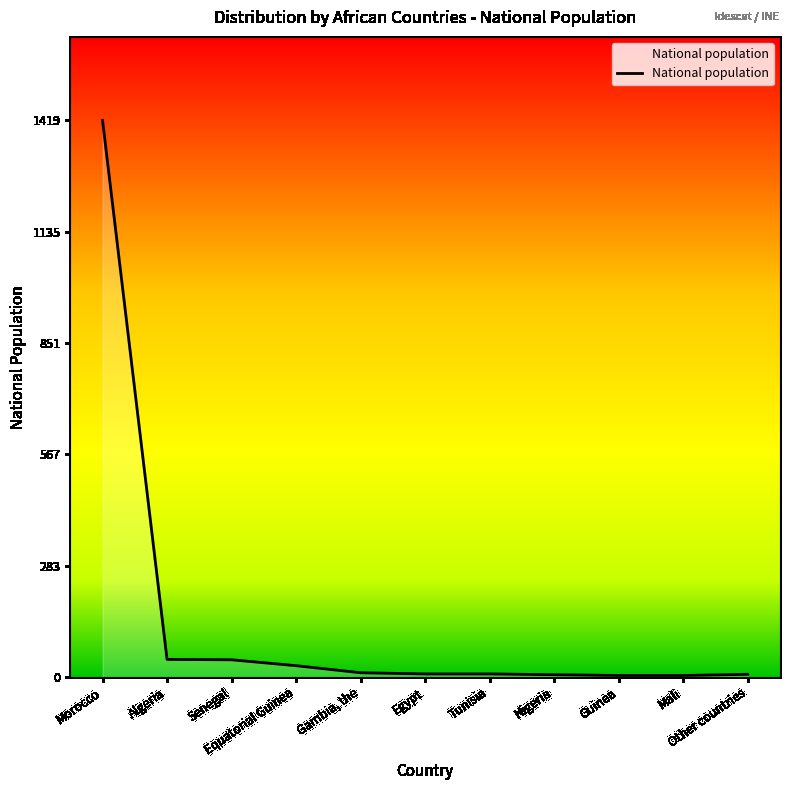

What is the difference between the maximum and minimum values?

1415